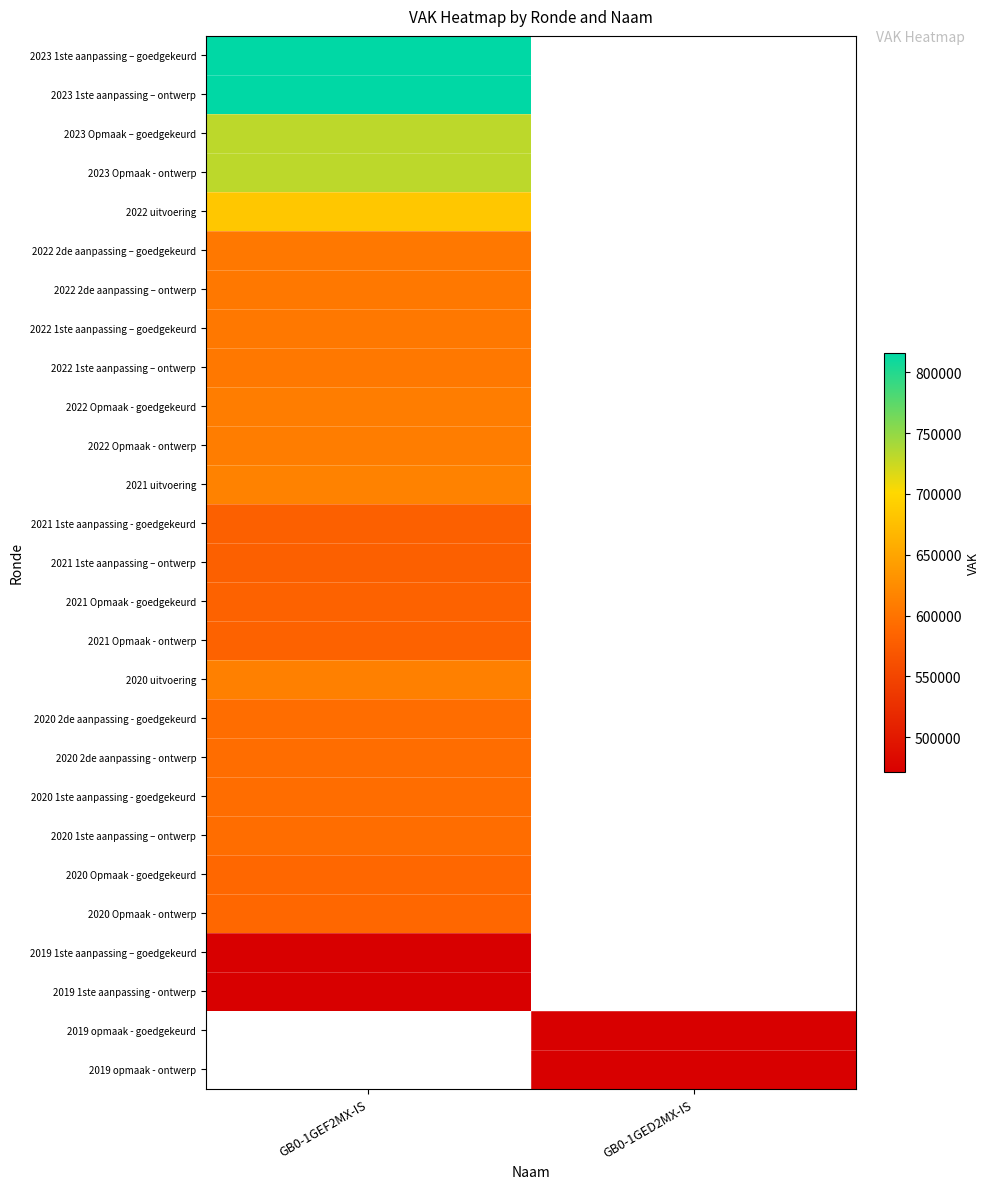

The 2023 Opmaak - ontwerp series shows 730956.0 at GB0-1GEF2MX-IS. True or false?

True